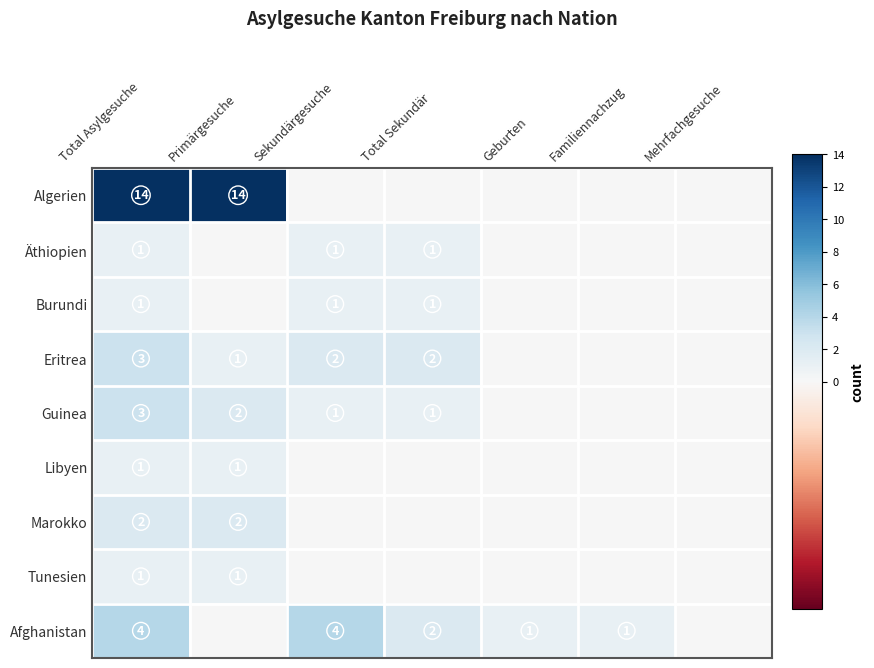

True or false: Guinea has a value of 2 at Sekundärgesuche.

False